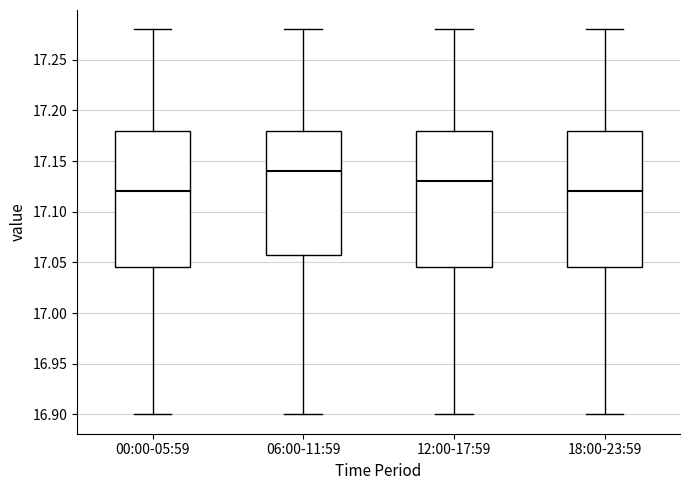

Where does the upper whisker of the box for 18:00-23:59 end on the y-axis? The values are not printed on the chart, so give them approximately, as read against the axis.

17.280